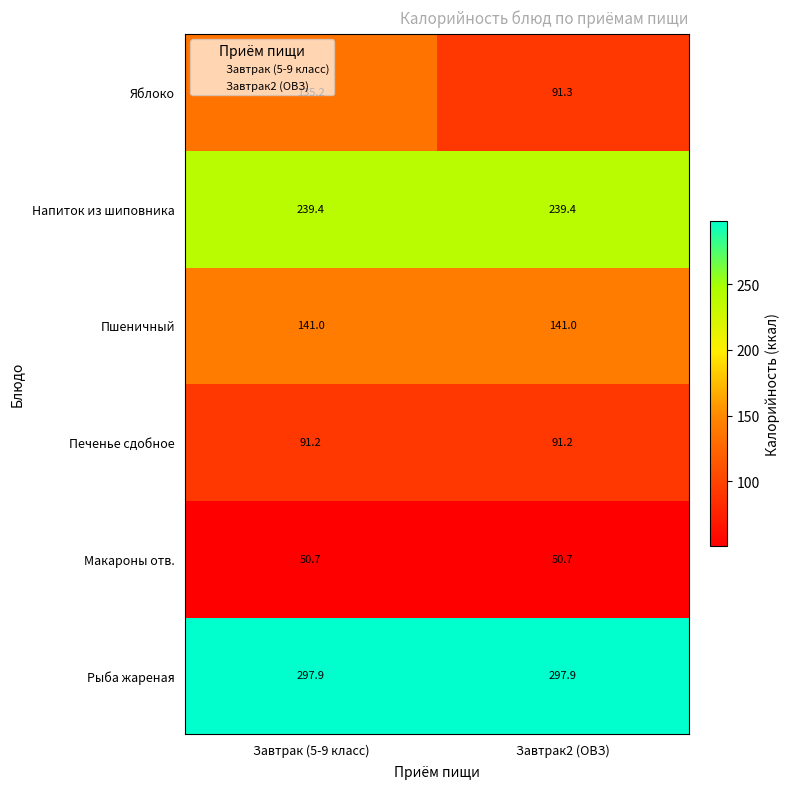

At which label does Яблоко reach its peak?

Завтрак (5-9 класс)